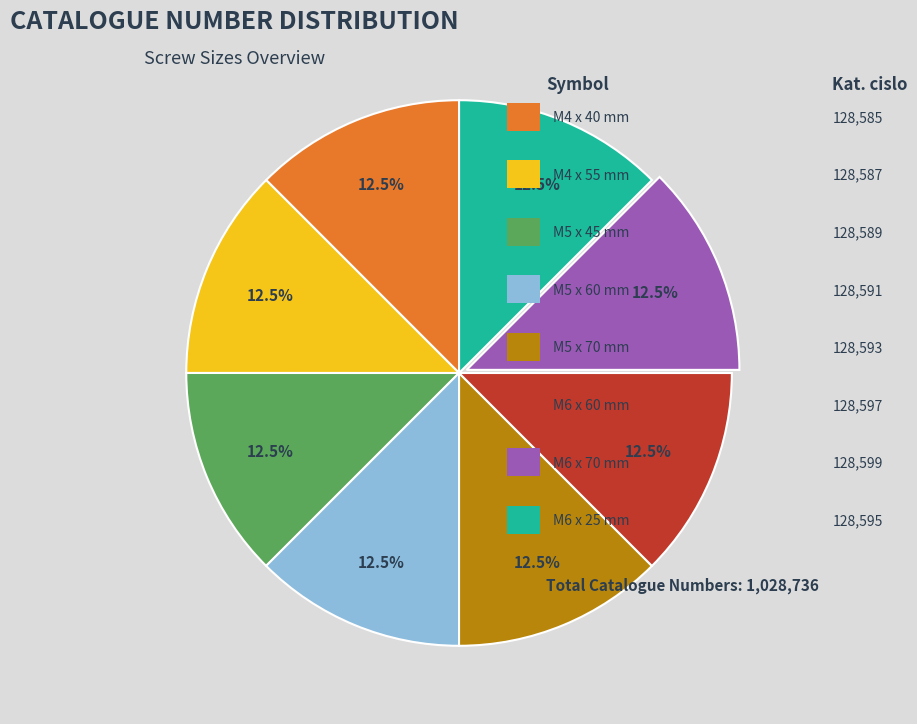

Is there a majority slice in this chart?

No